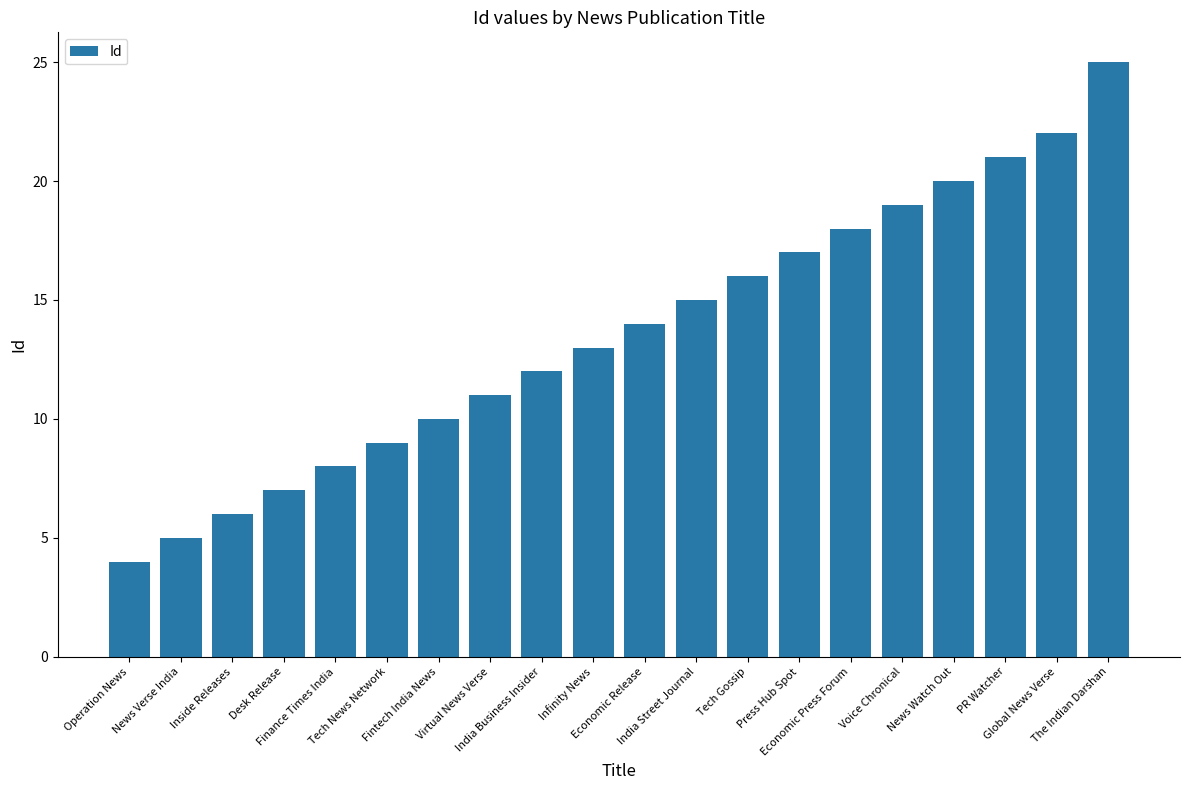

What is the greatest value displayed?

25